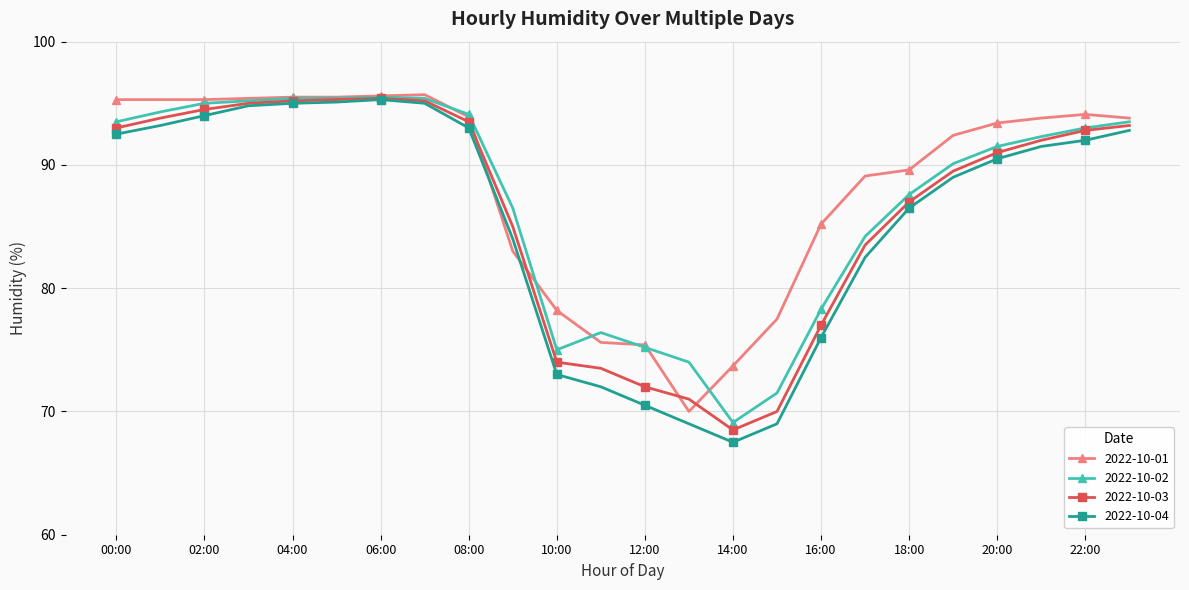

What is the value of the 2022-10-03 point at the 24th from the left?

93.2